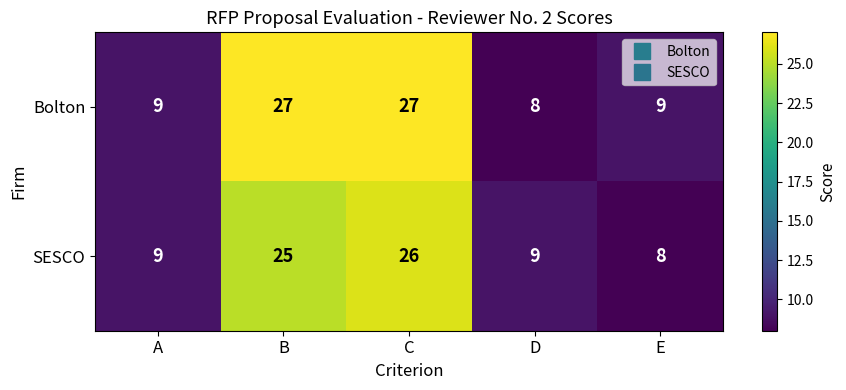

What is the total value across all series at B?

52